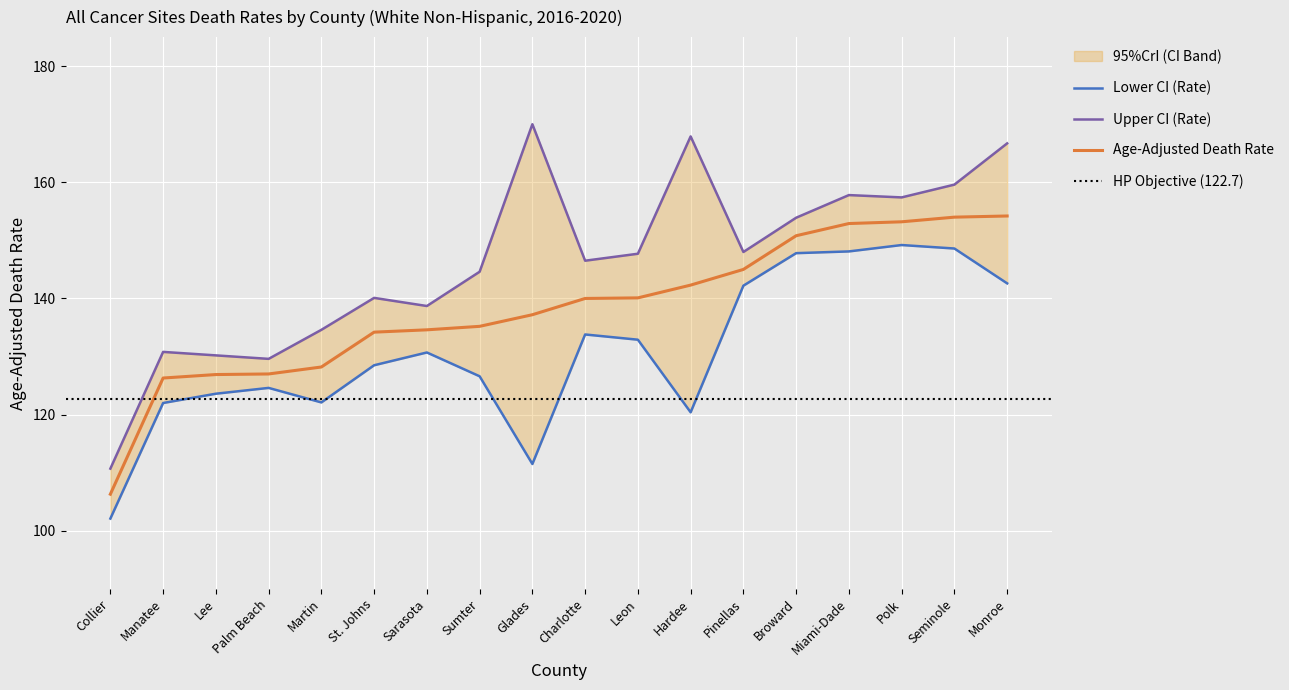

Is it true that Age-Adjusted Death Rate equals 221.5 at Martin?

False